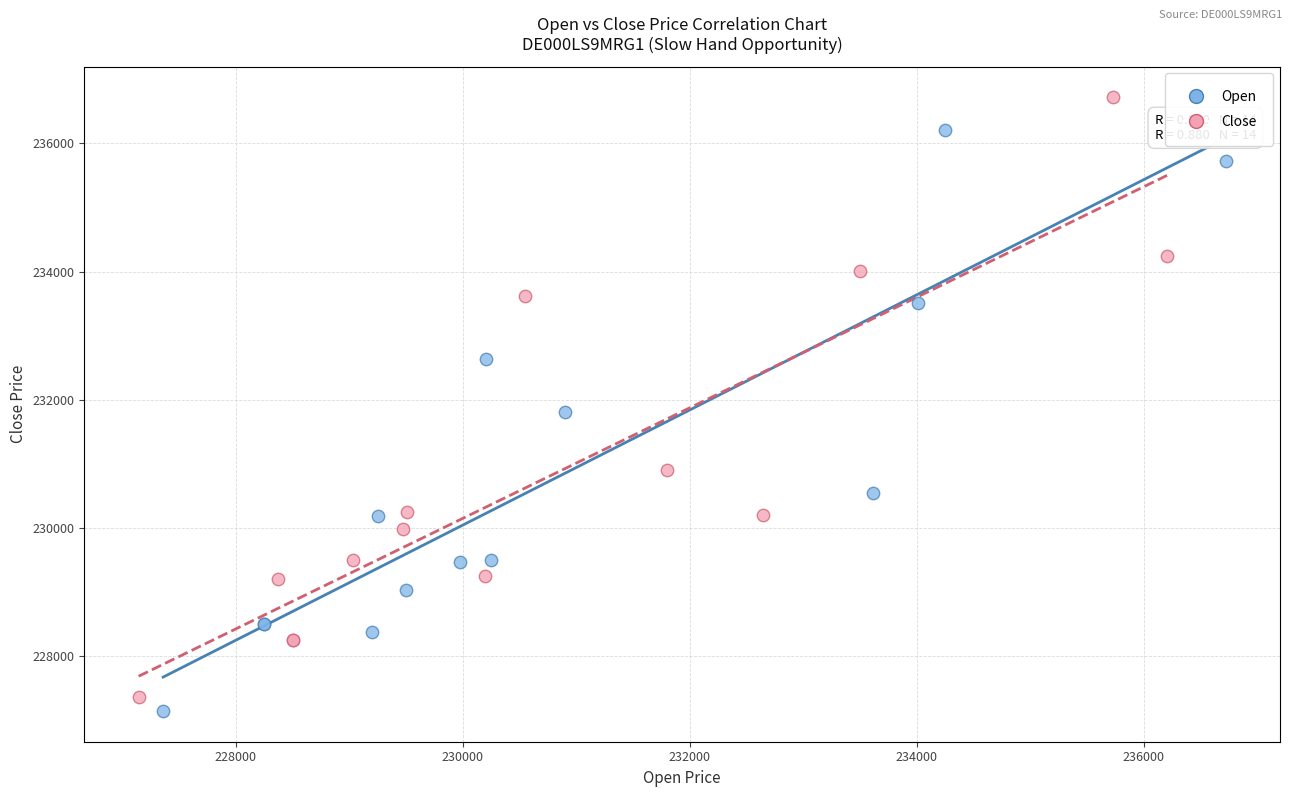

Which series reaches the maximum Y coordinate?

Close